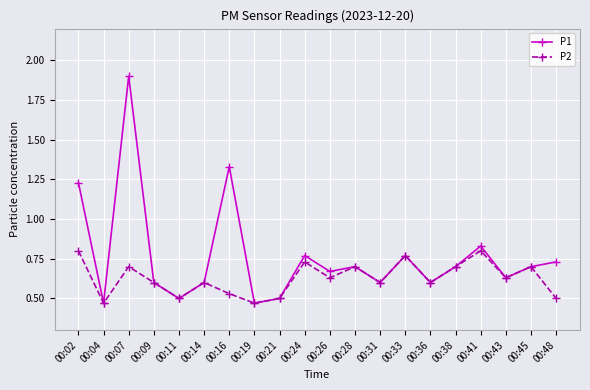

Which category has the highest value in the P1 series?

00:07